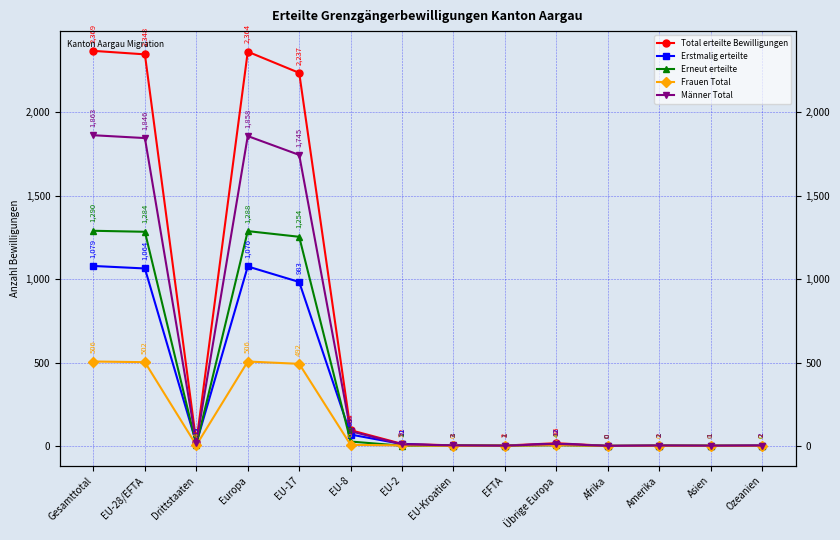

What is the average value of the Männer Total series?

532